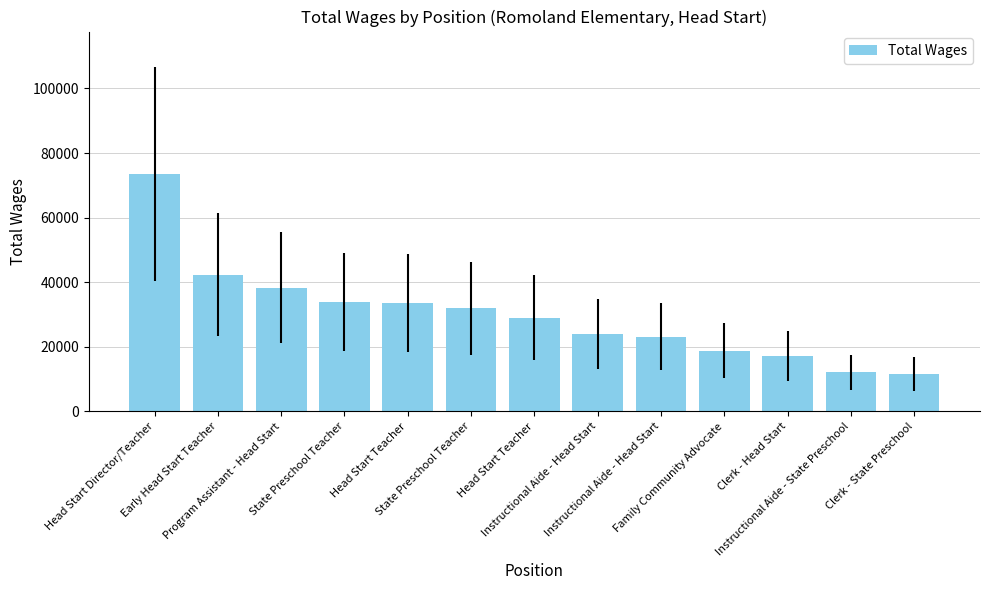

Which label corresponds to the smallest value in the chart?

Clerk - State Preschool